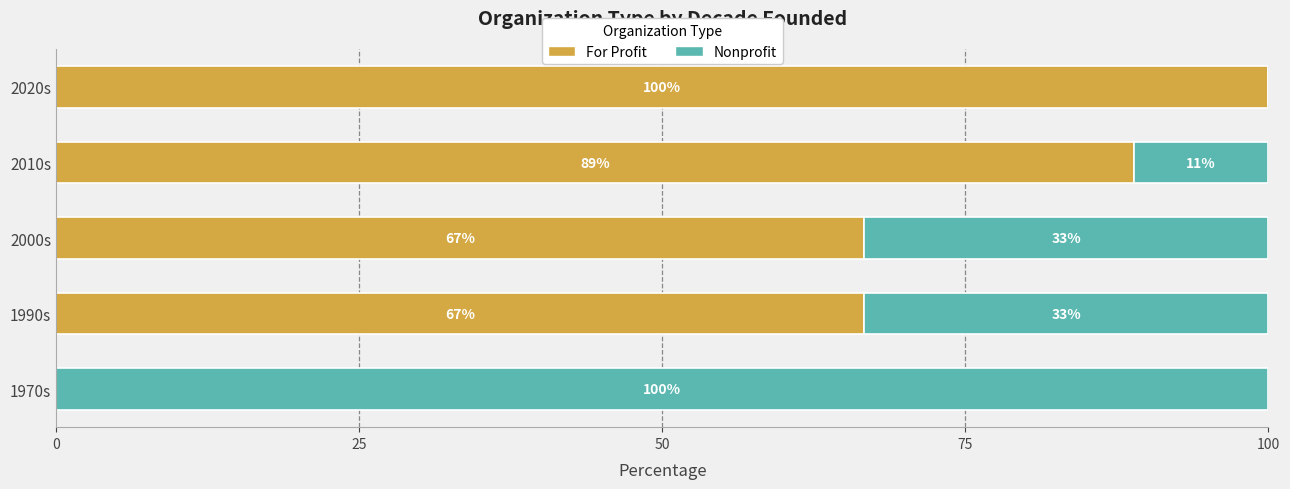

What is the total value across all series at 1990s?

100.0